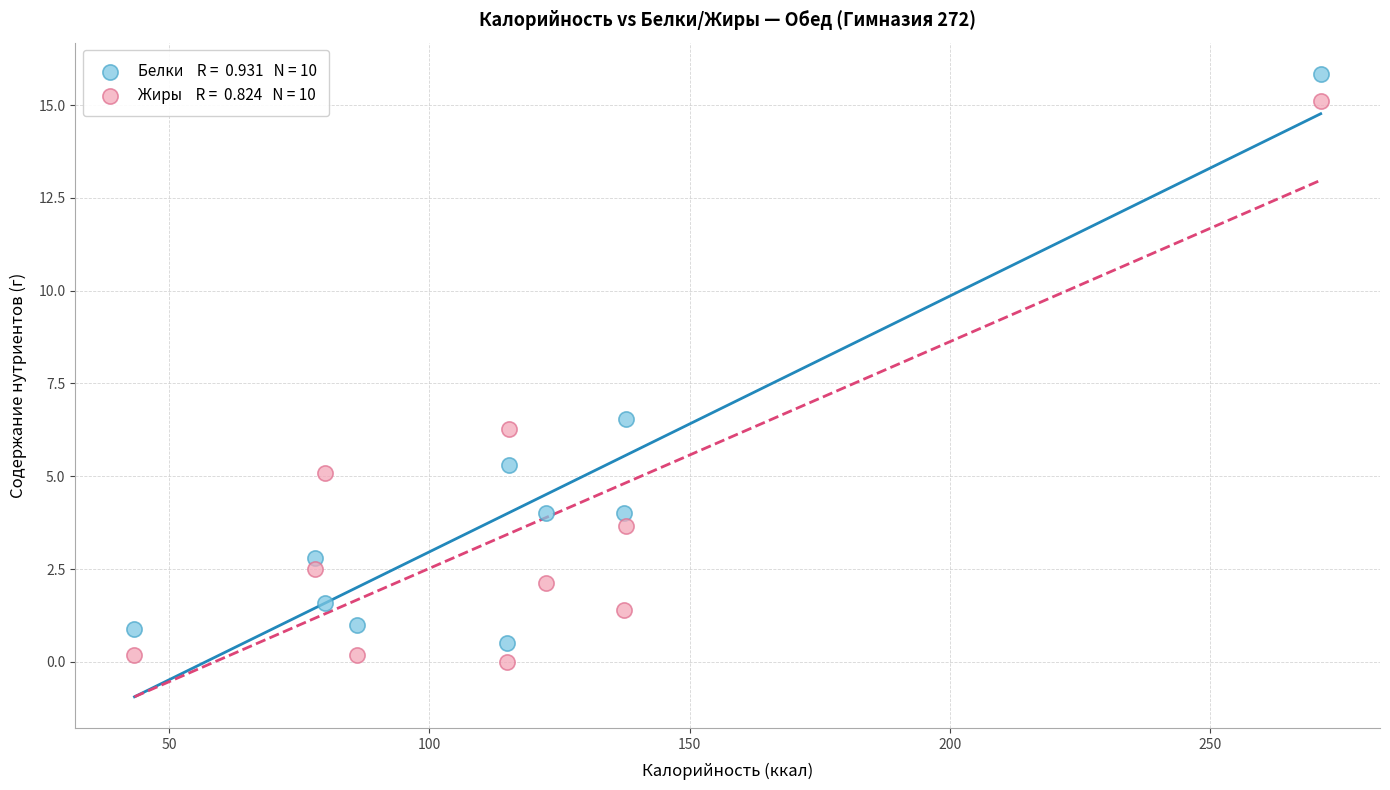

Across all data points, what is the range of Y values (max minus min)?

15.8